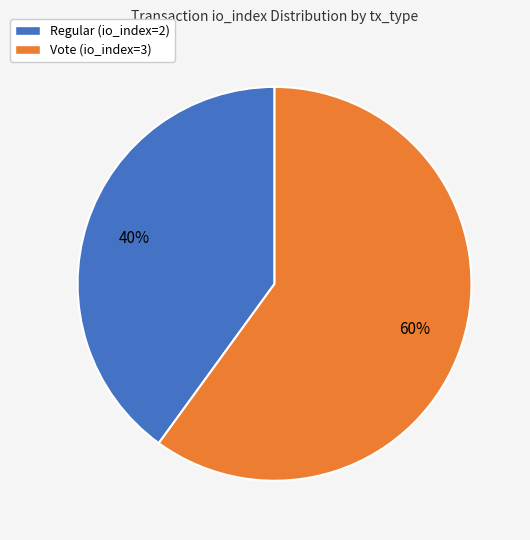

Rank the categories by value from highest to lowest.

Vote (io_index=3), Regular (io_index=2)